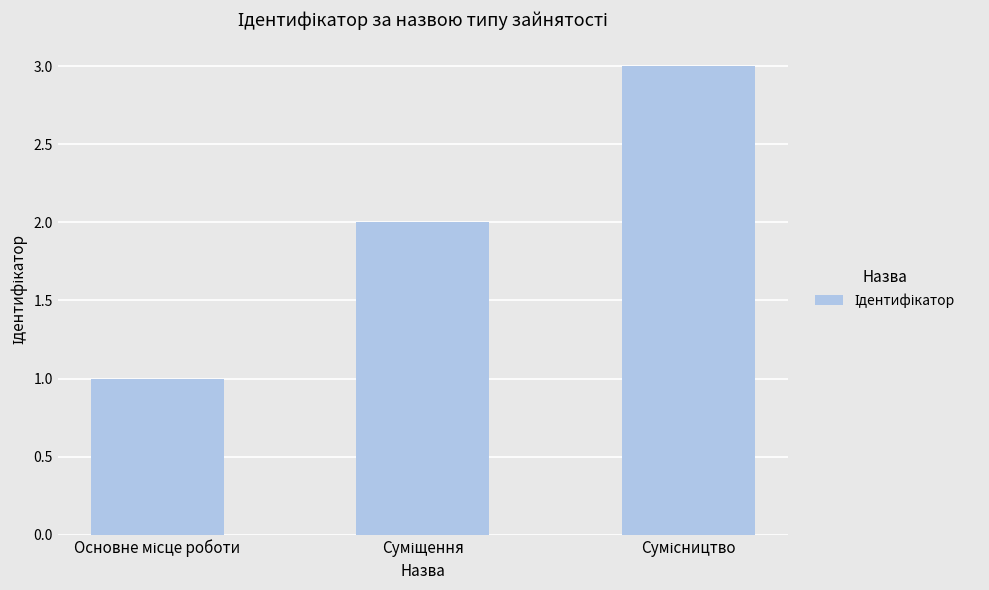

What is the sum of all values?

6